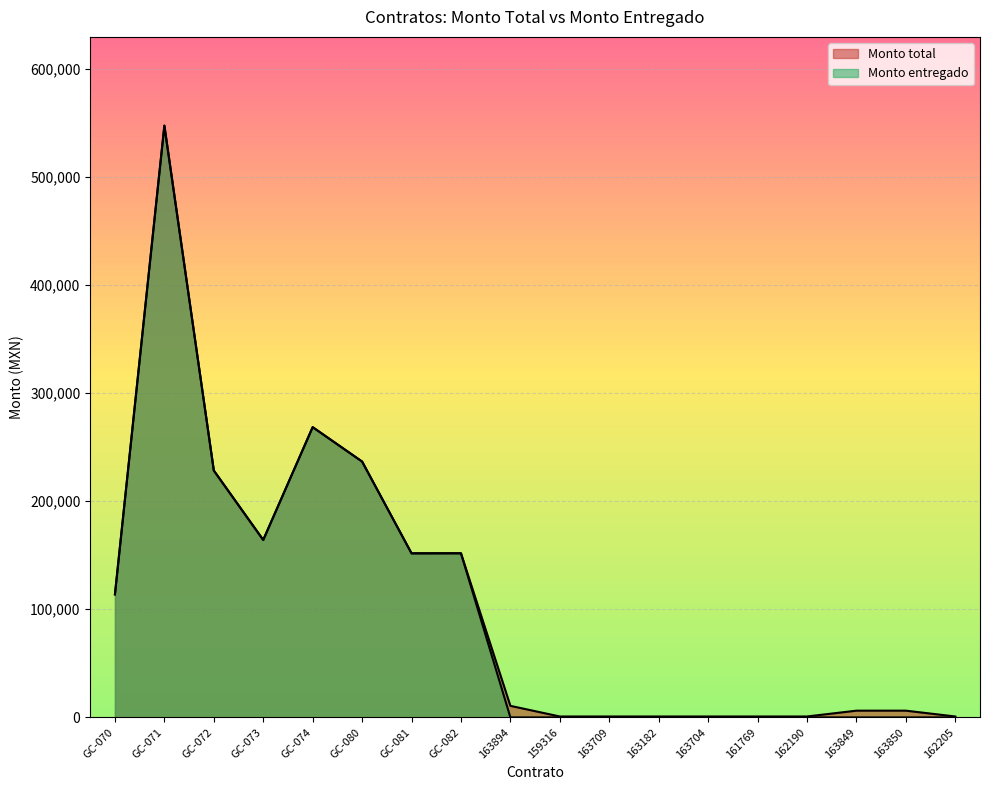

Reading left to right, what are all the values shown in this chart?

Monto total: 113793.1	547327.6	228346.0	164129.8	268464.0	236644.2	151752.0	151800.0	10679.0	845.7	845.7	845.7	845.7	845.7	845.7	6229.0	6229.0	845.7
Monto entregado: 113793.1	547327.6	228346.0	164129.8	268464.0	236644.2	151752.0	151800.0	0.0	0.0	0.0	0.0	0.0	0.0	0.0	0.0	0.0	0.0